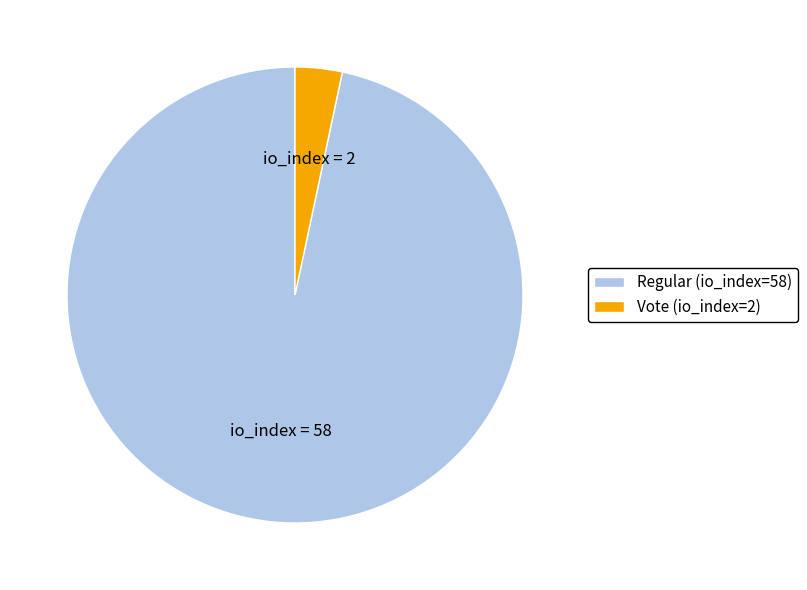

Is Vote (io_index=2) the majority of the pie?

No